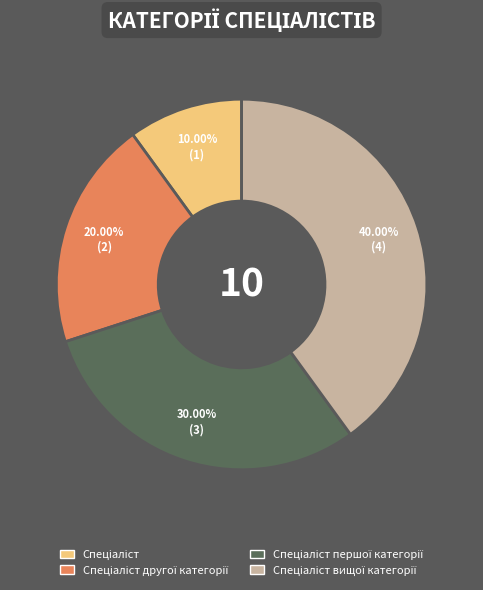

Does any single category account for the majority?

No